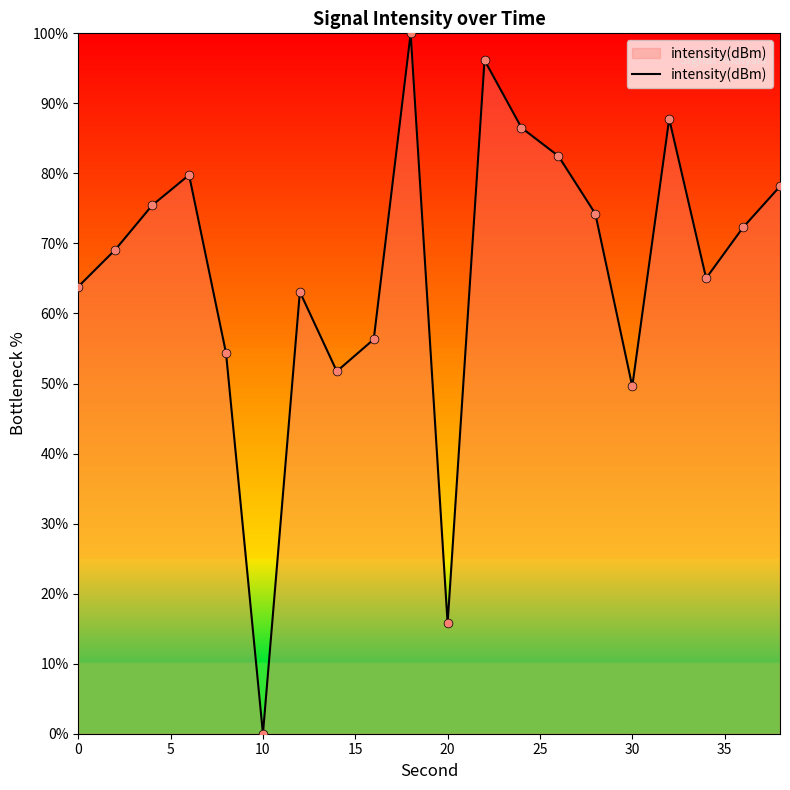

What is the difference between the maximum and minimum values?

100.0